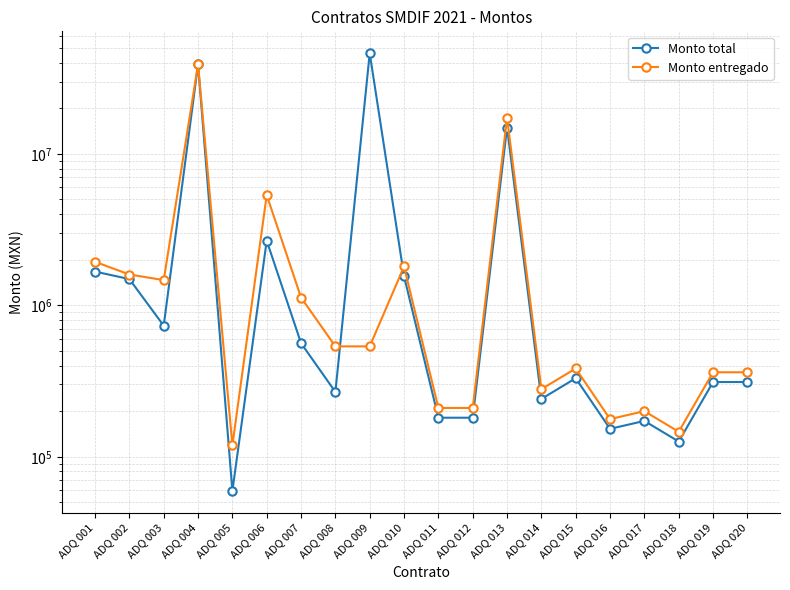

At which category is the sum across all series the highest?

ADQ 004